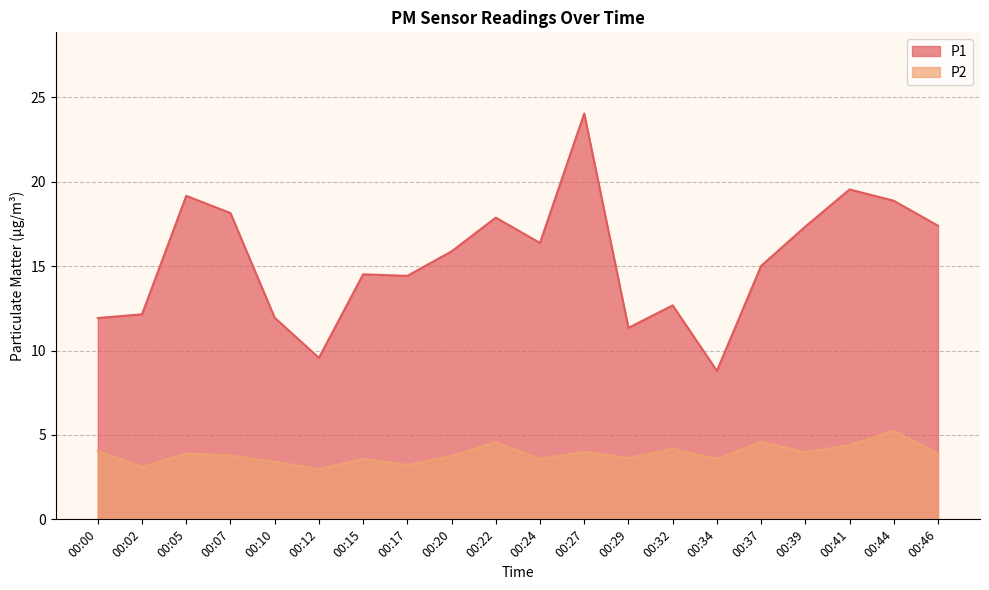

True or false: P2 has a value of 3.9 at 00:05.

True